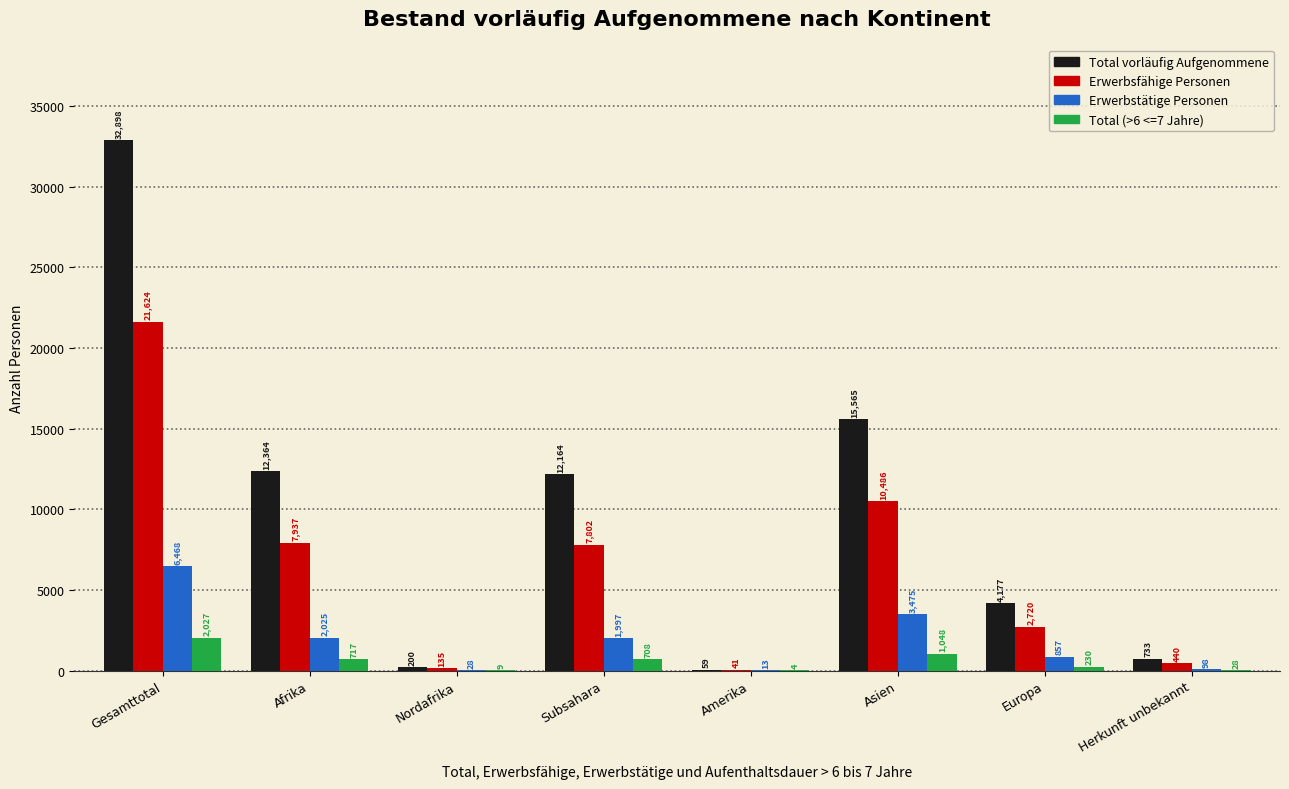

How many groups of bars are there?

8